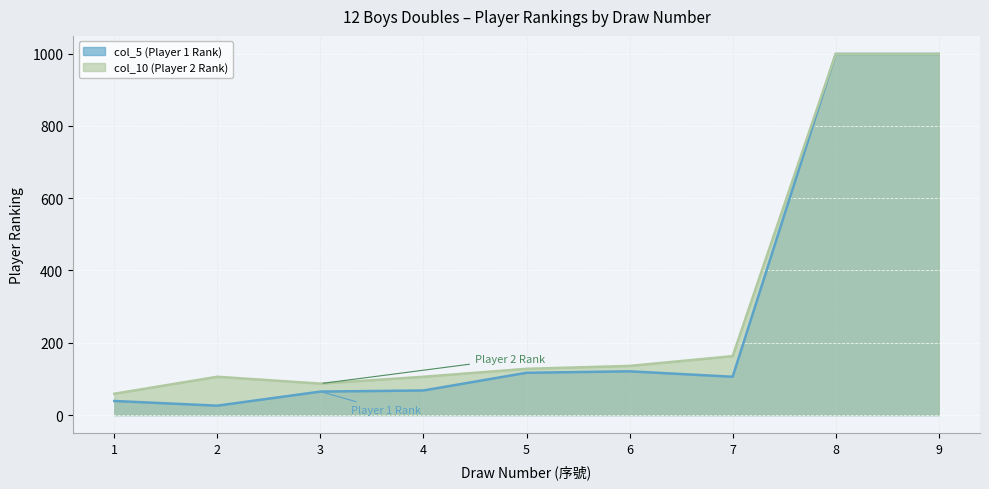

True or false: col_5 (Player 1 Rank) and col_10 (Player 2 Rank) intersect in this chart.

False